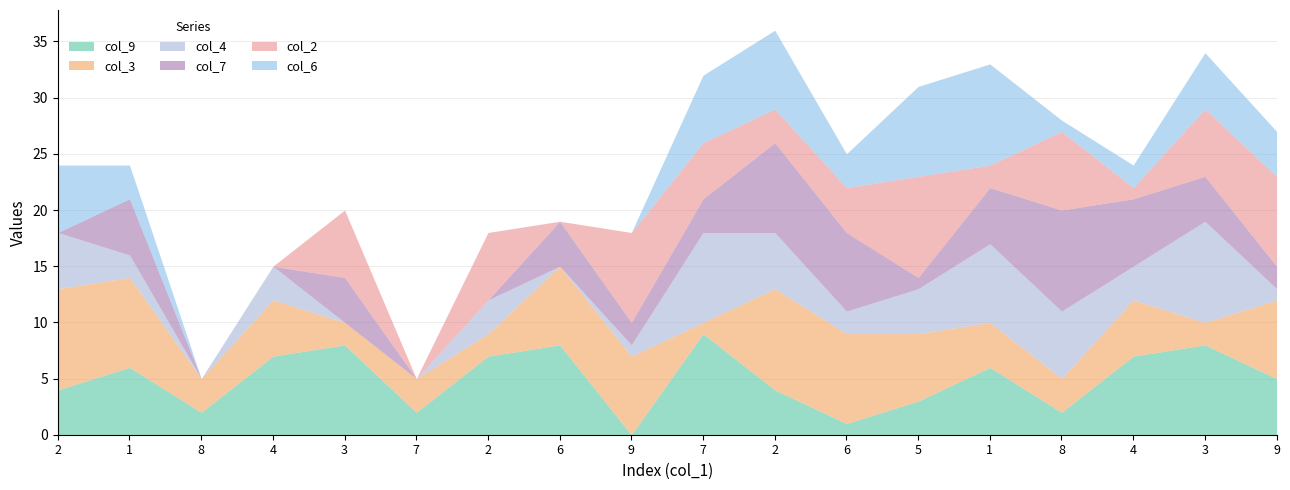

What is the total value across all series at 1?

24